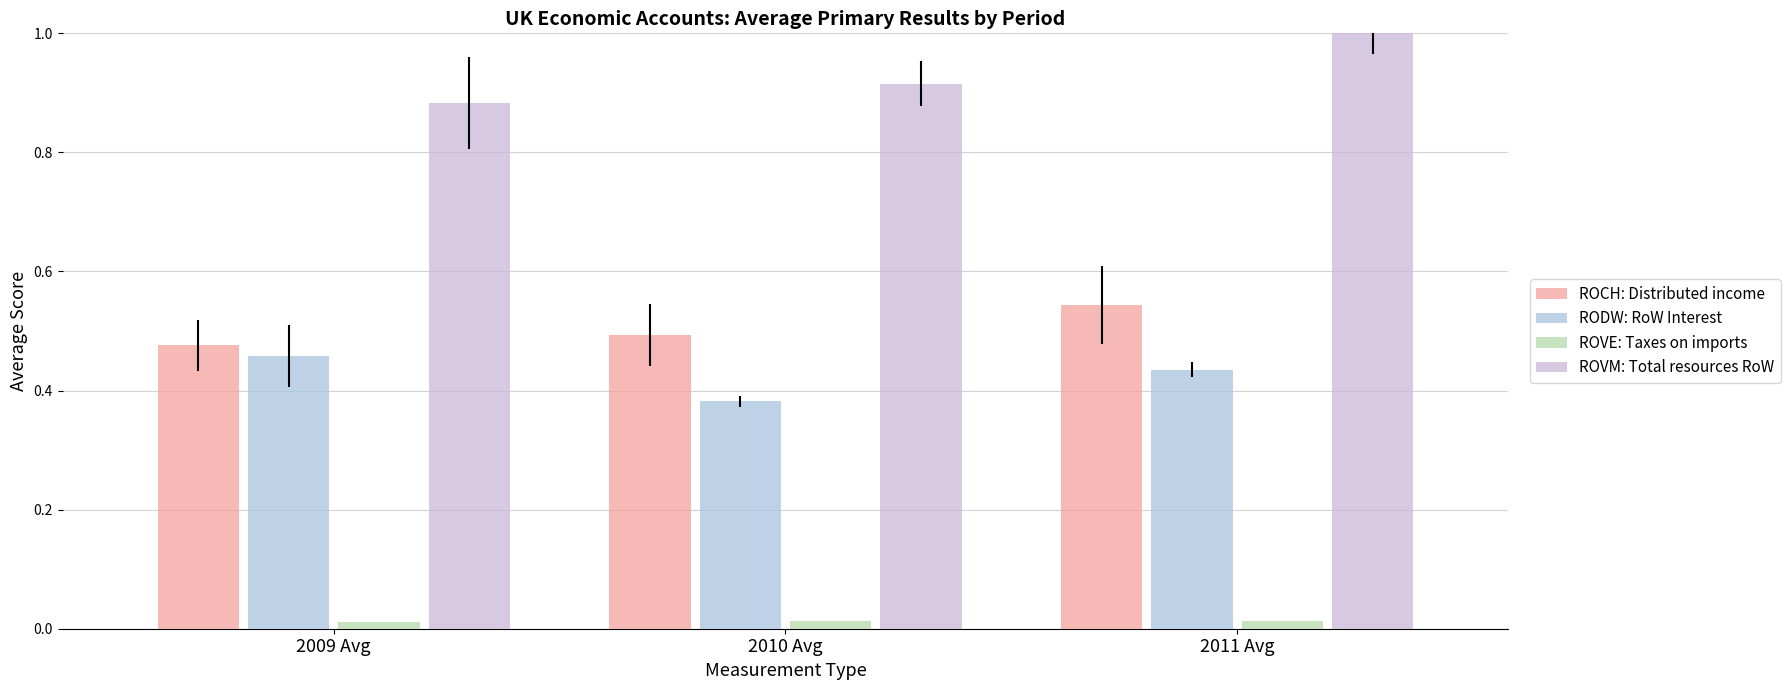

Where is ROVM: Total resources RoW nearest to the value 0?

2009 Avg